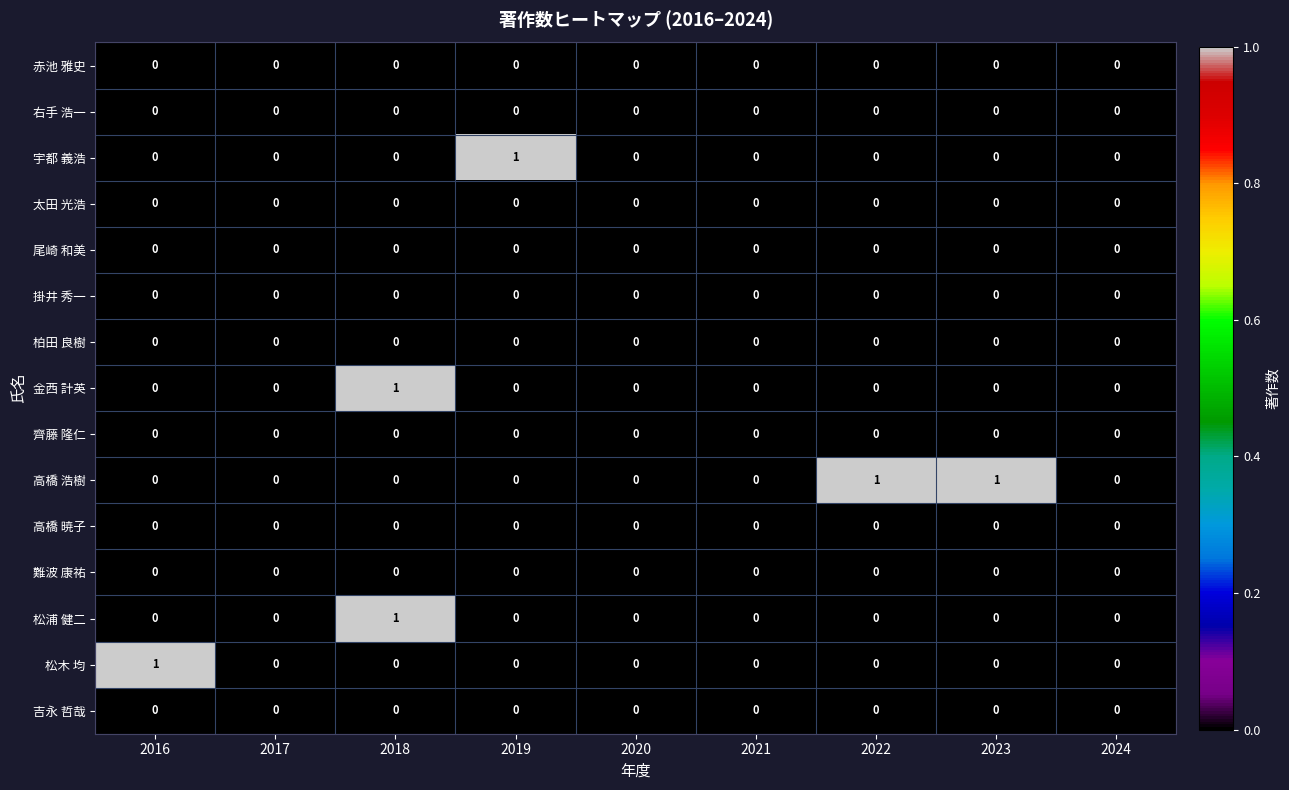

At which label does 松木 均 reach its peak?

2016